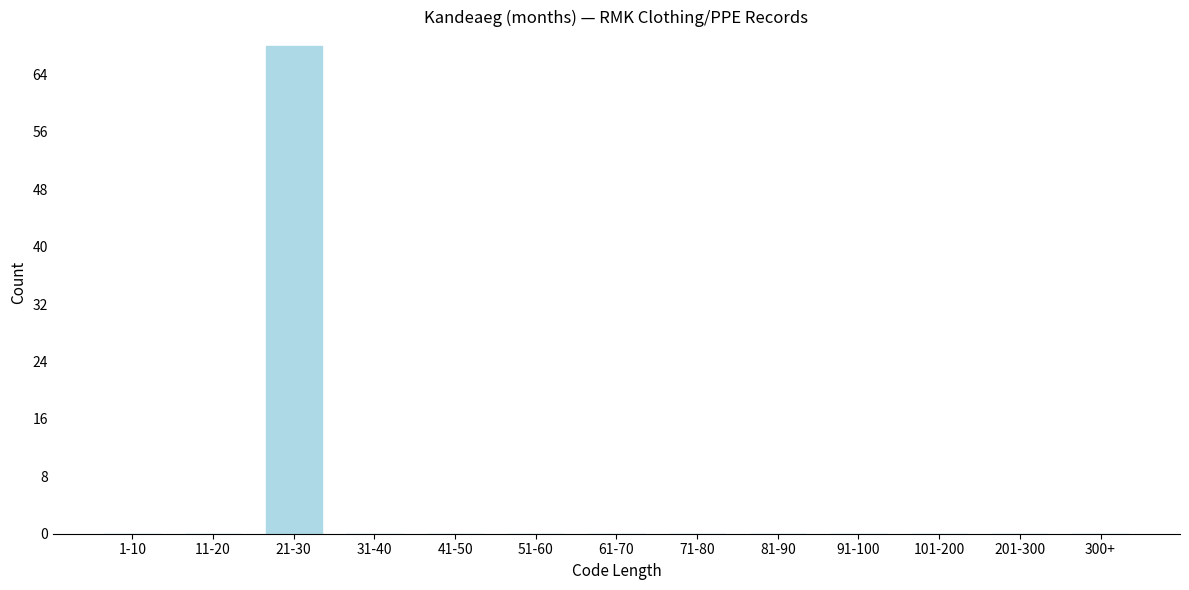

Reading left to right, list all the values displayed in this chart.

1-10=0	11-20=0	21-30=68	31-40=0	41-50=0	51-60=0	61-70=0	71-80=0	81-90=0	91-100=0	101-200=0	201-300=0	300+=0